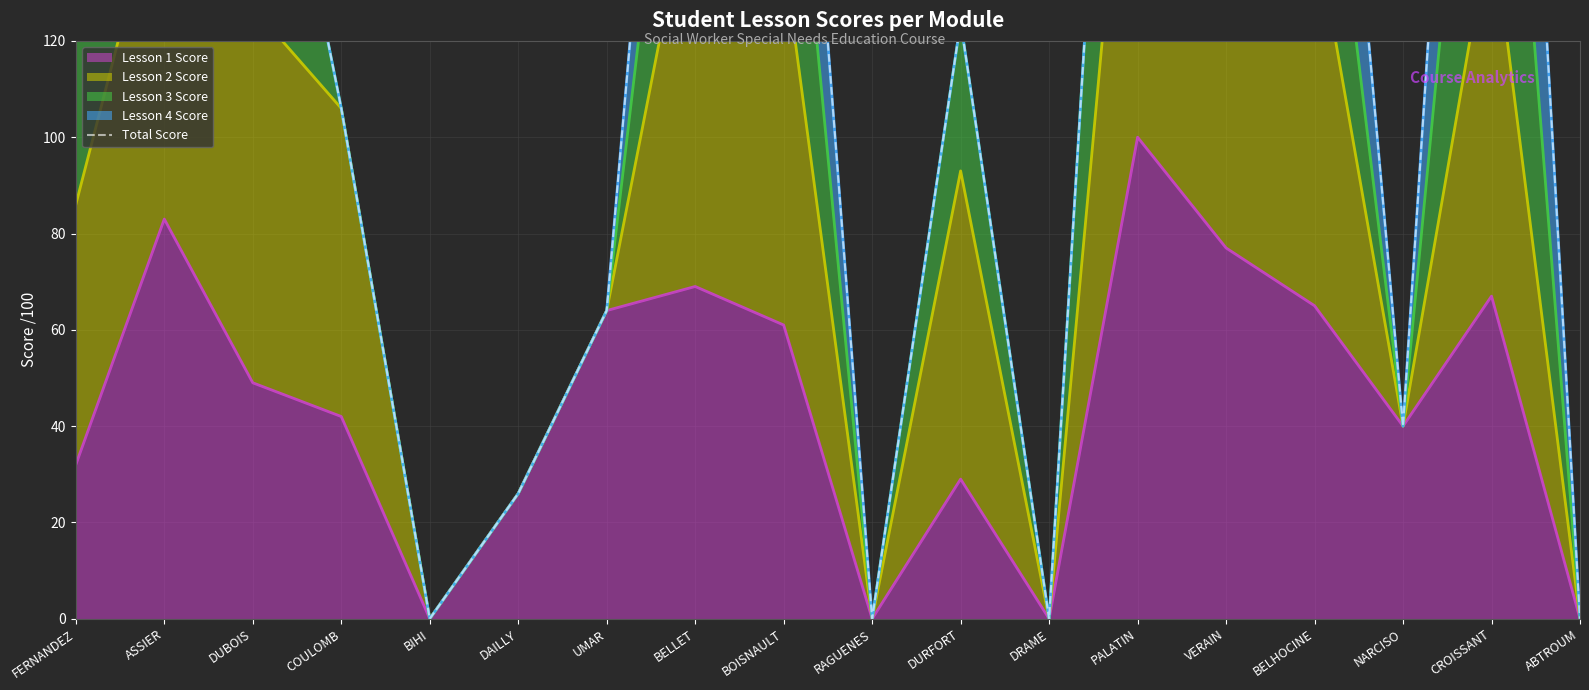

What is the sum of the values at CROISSANT and UMAR?

385